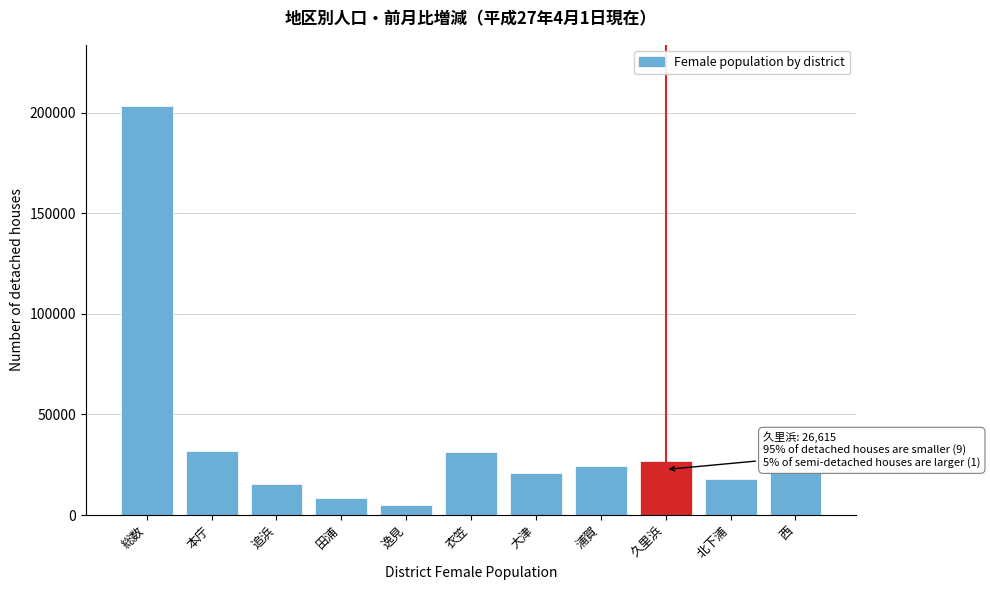

What is the label of the 9th bar from the right?

追浜